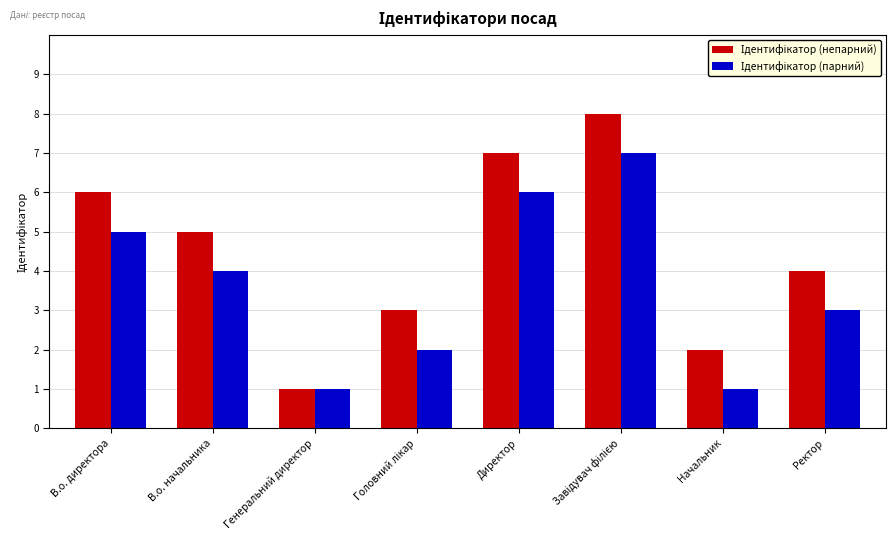

What is the approximate value of Ідентифікатор (парний) at Генеральний директор?

1